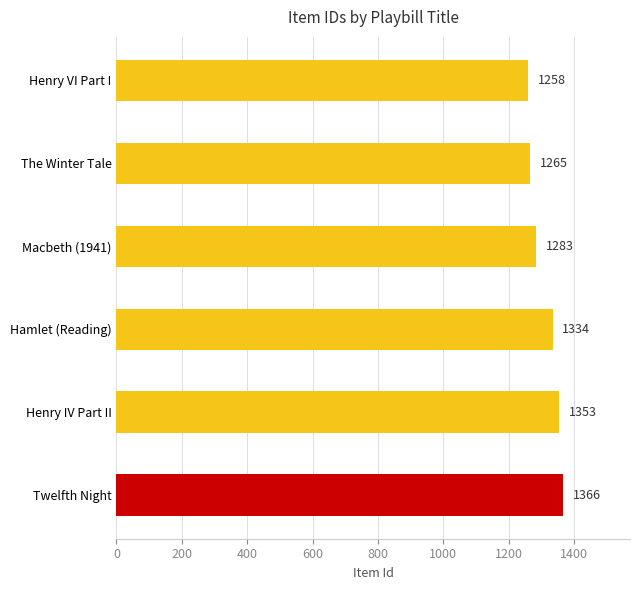

Are the bars grouped side by side (vs. stacked)?

No